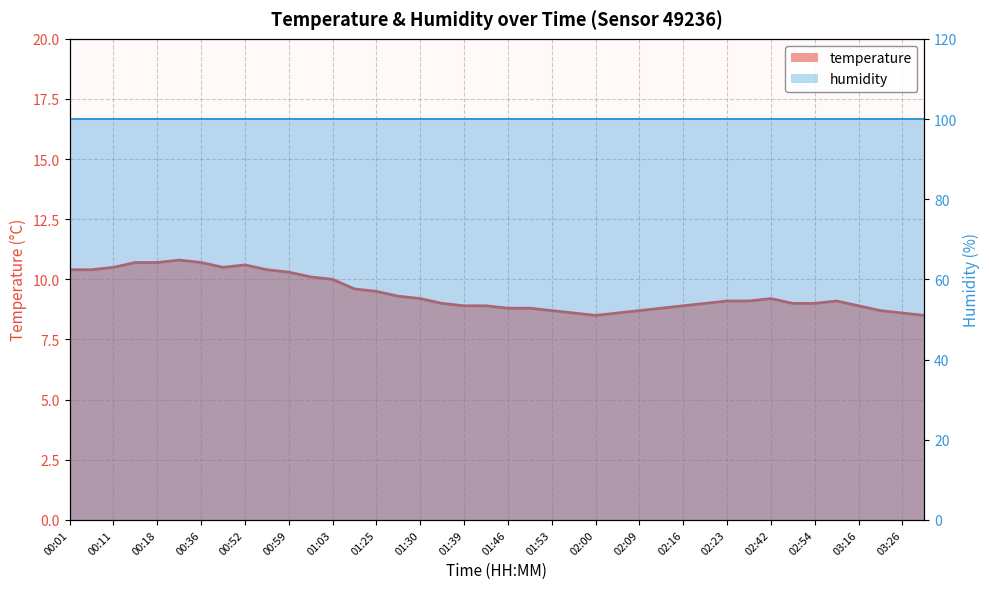

What is the value of the humidity line point at the 8th from the left?

99.9